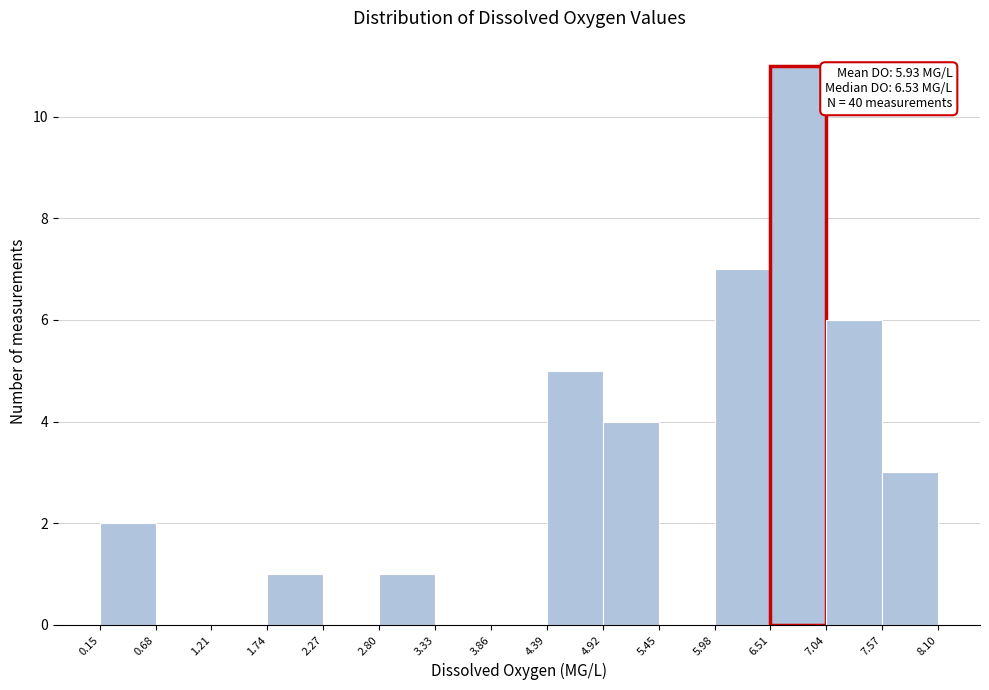

Over which range of the x-axis is the bar tallest?

6.51 to 7.04